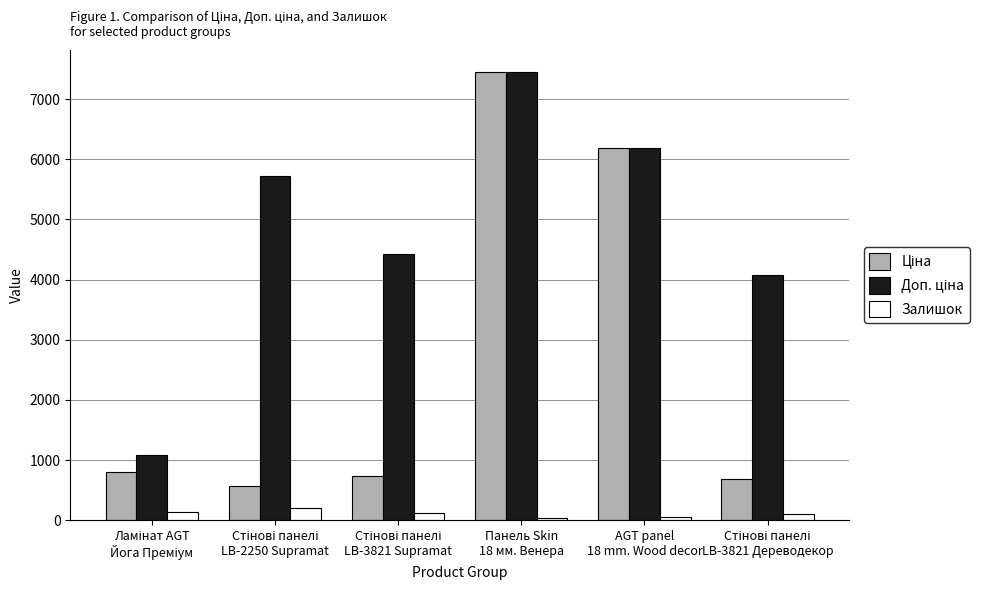

What is the average value of the Залишок series?

110.8